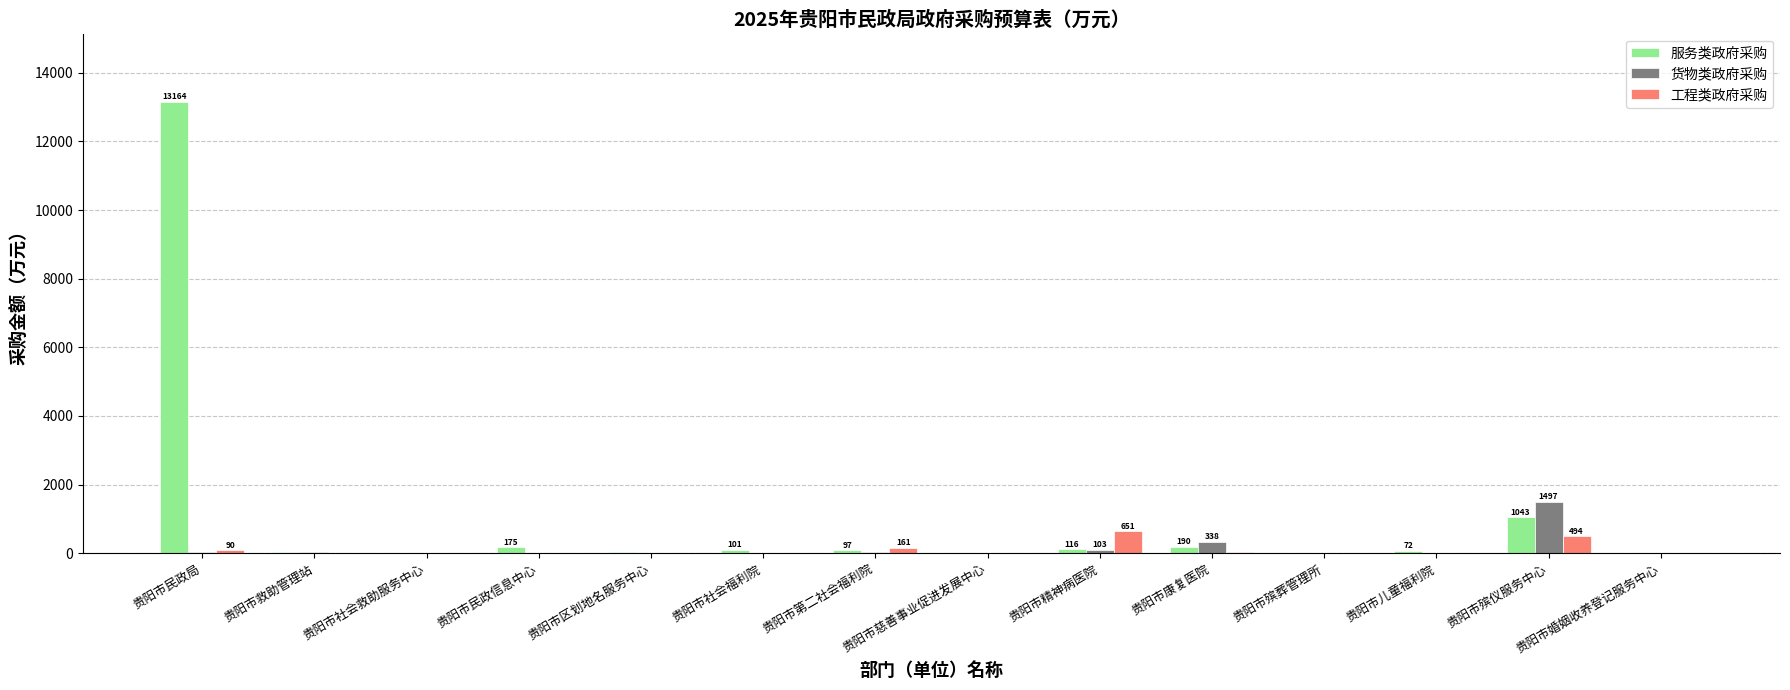

Is it true that 货物类政府采购 equals 0.0 at 贵阳市慈善事业促进发展中心?

True